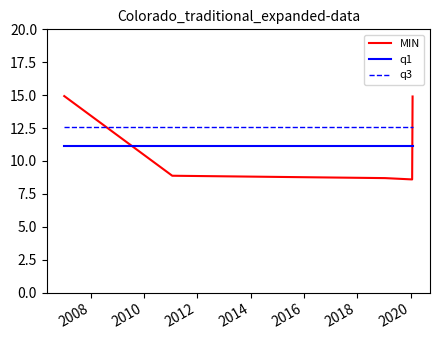

Which series has the largest total across all categories?

q3